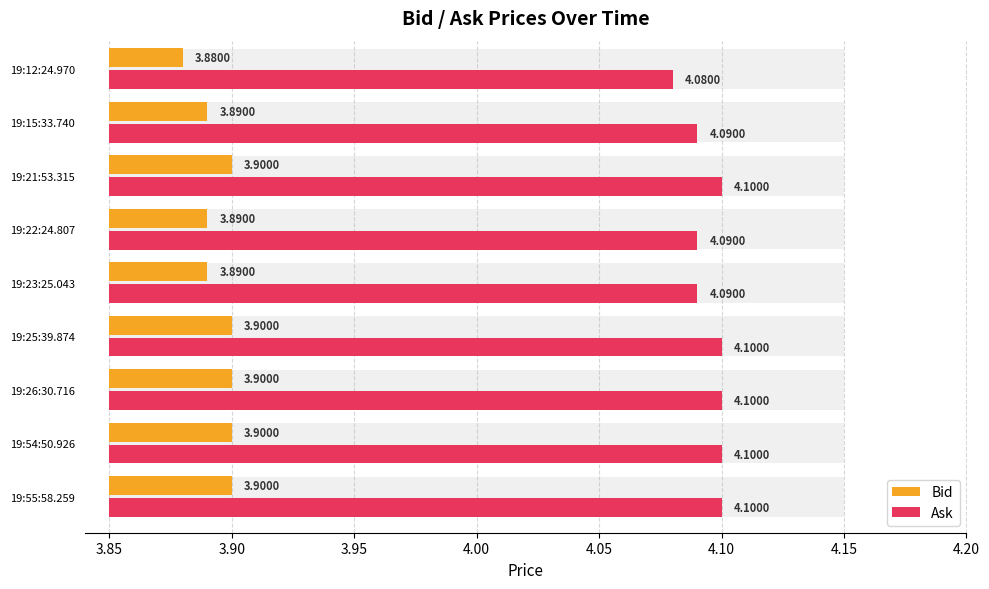

At how many categories does at least one series exceed 0?

9